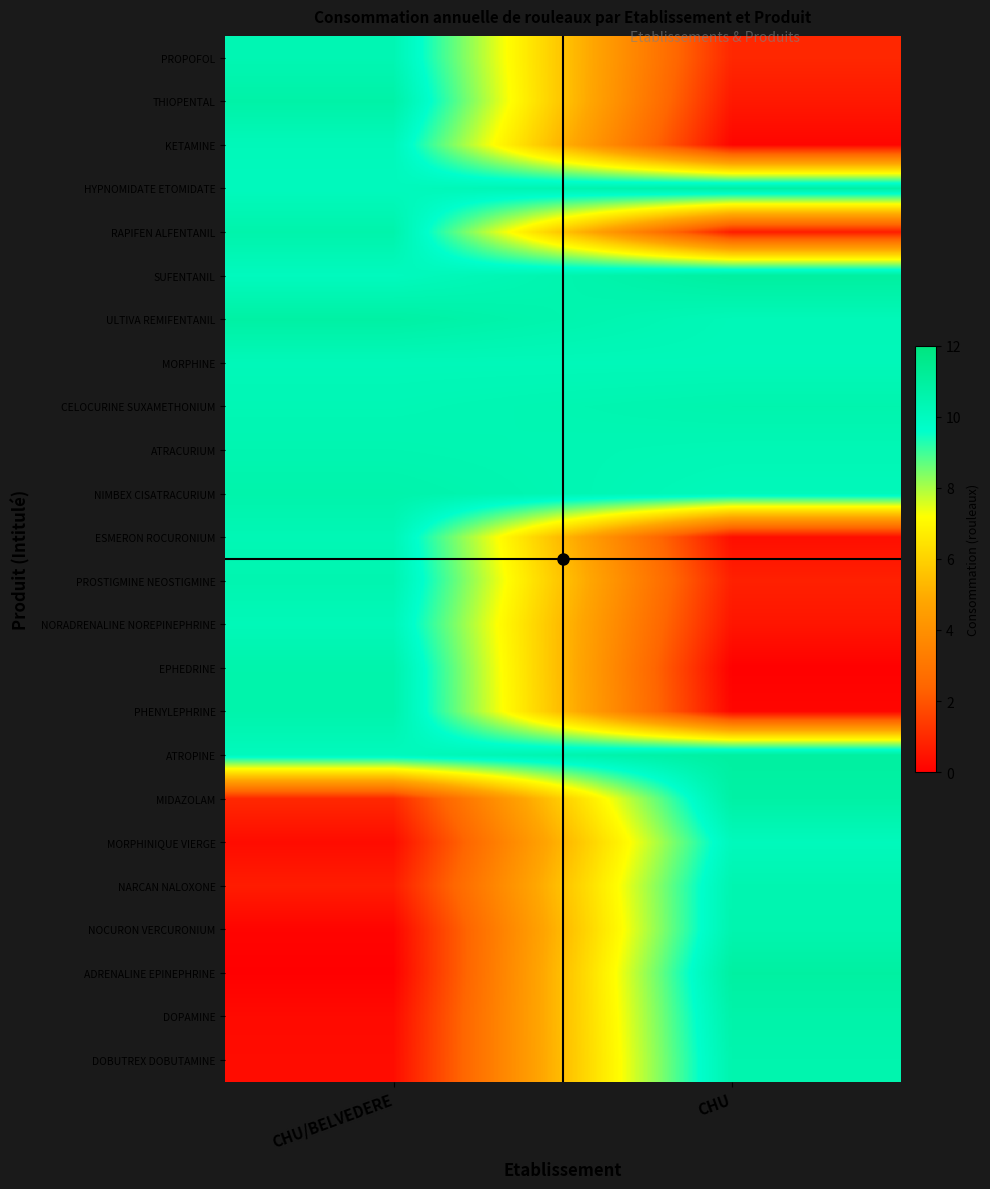

At which category is the sum across all series the highest?

CHU/BELVEDERE